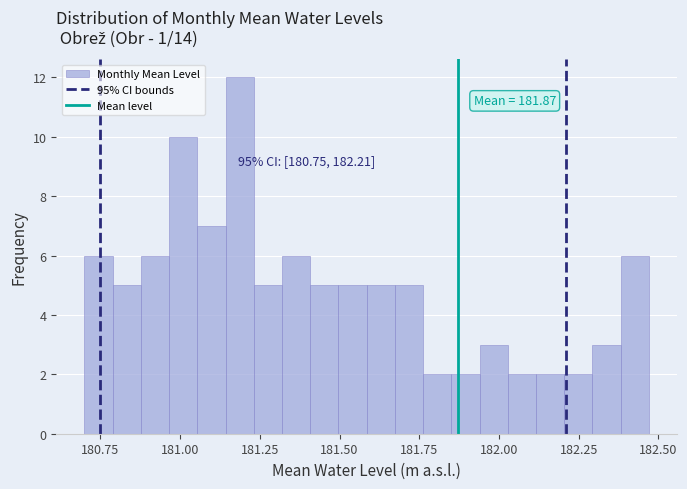

Around what value on the x-axis is the tallest bar? Give the approximate position of its centre, as read against the axis.

181.20